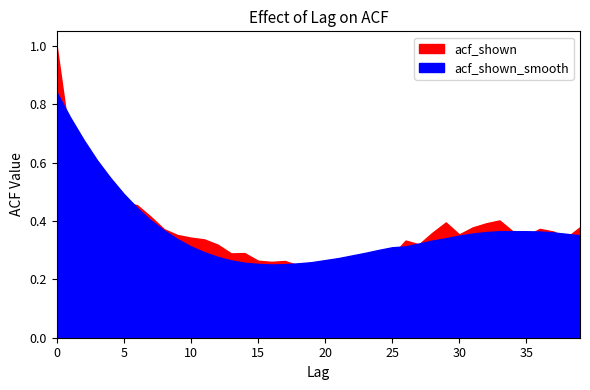

Reading right to left, list all the values displayed in this chart.

acf_shown: 39=0.4	38=0.3	37=0.4	36=0.4	35=0.3	34=0.4	33=0.4	32=0.4	31=0.4	30=0.4	29=0.4	28=0.4	27=0.3	26=0.3	25=0.3	24=0.3	23=0.2	22=0.2	21=0.2	20=0.2	19=0.2	18=0.2	17=0.3	16=0.3	15=0.3	14=0.3	13=0.3	12=0.3	11=0.3	10=0.3	9=0.4	8=0.4	7=0.4	6=0.5	5=0.5	4=0.5	3=0.6	2=0.6	1=0.7	0=1.0
acf_shown_smooth: 39=0.4	38=0.4	37=0.4	36=0.4	35=0.4	34=0.4	33=0.4	32=0.4	31=0.4	30=0.3	29=0.3	28=0.3	27=0.3	26=0.3	25=0.3	24=0.3	23=0.3	22=0.3	21=0.3	20=0.3	19=0.3	18=0.3	17=0.3	16=0.3	15=0.3	14=0.3	13=0.3	12=0.3	11=0.3	10=0.3	9=0.3	8=0.4	7=0.4	6=0.4	5=0.5	4=0.5	3=0.6	2=0.7	1=0.8	0=0.8